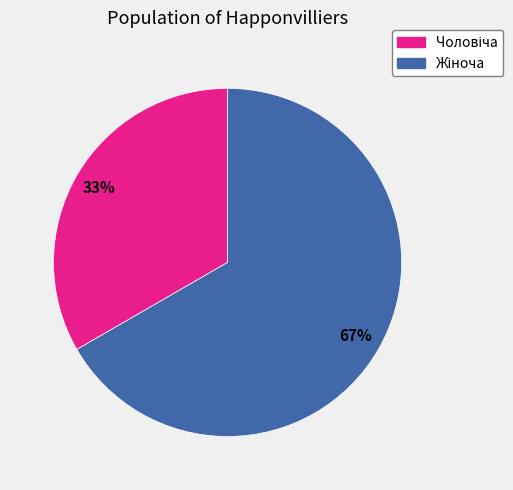

To the nearest percent, what is the average slice percentage?

50%